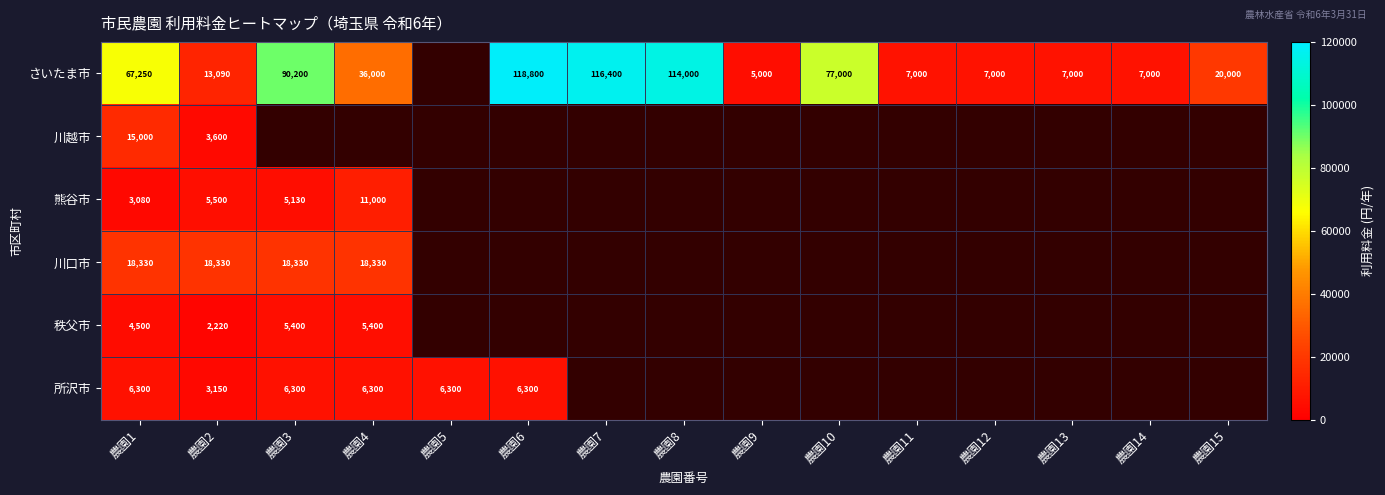

The 所沢市 series shows 6300 at 農園4. True or false?

True